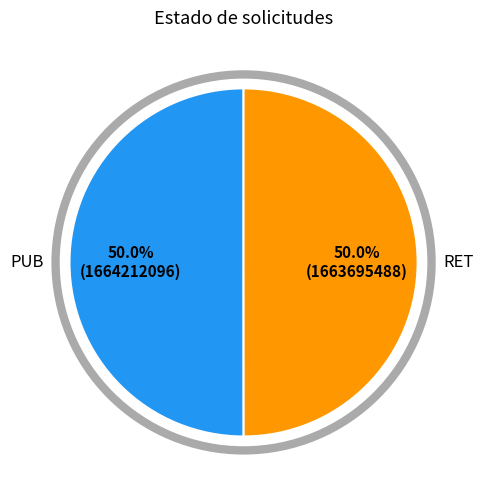

Combined, do RET and PUB account for over 50%?

Yes